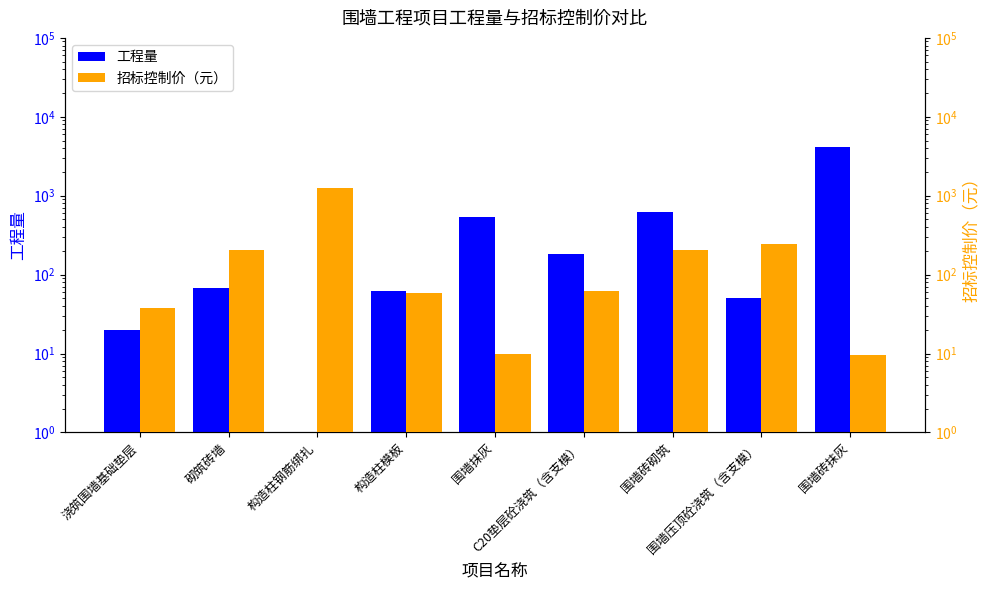

At which category is the sum across all series the highest?

围墙砖抹灰